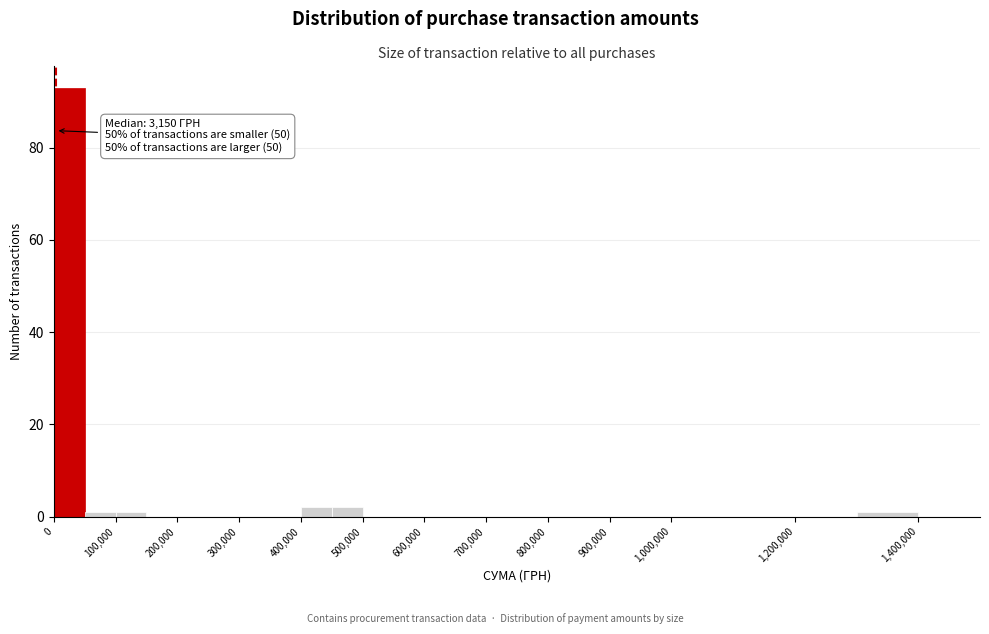

Over which range of the x-axis is the bar tallest?

0 to 50000